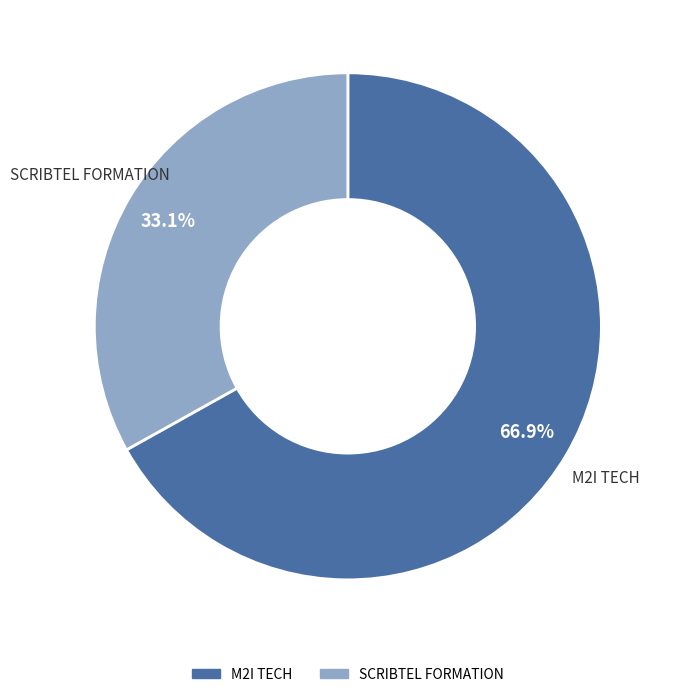

What percentage do M2I TECH and SCRIBTEL FORMATION together represent?

100.0%